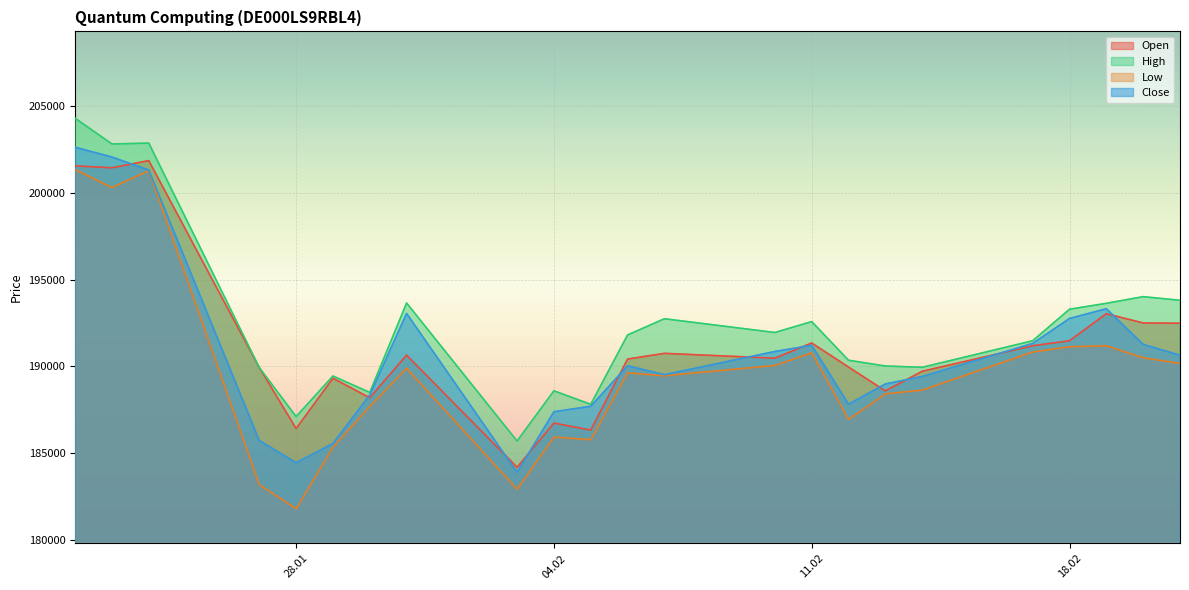

How many interior local valleys does the Close series have?

4